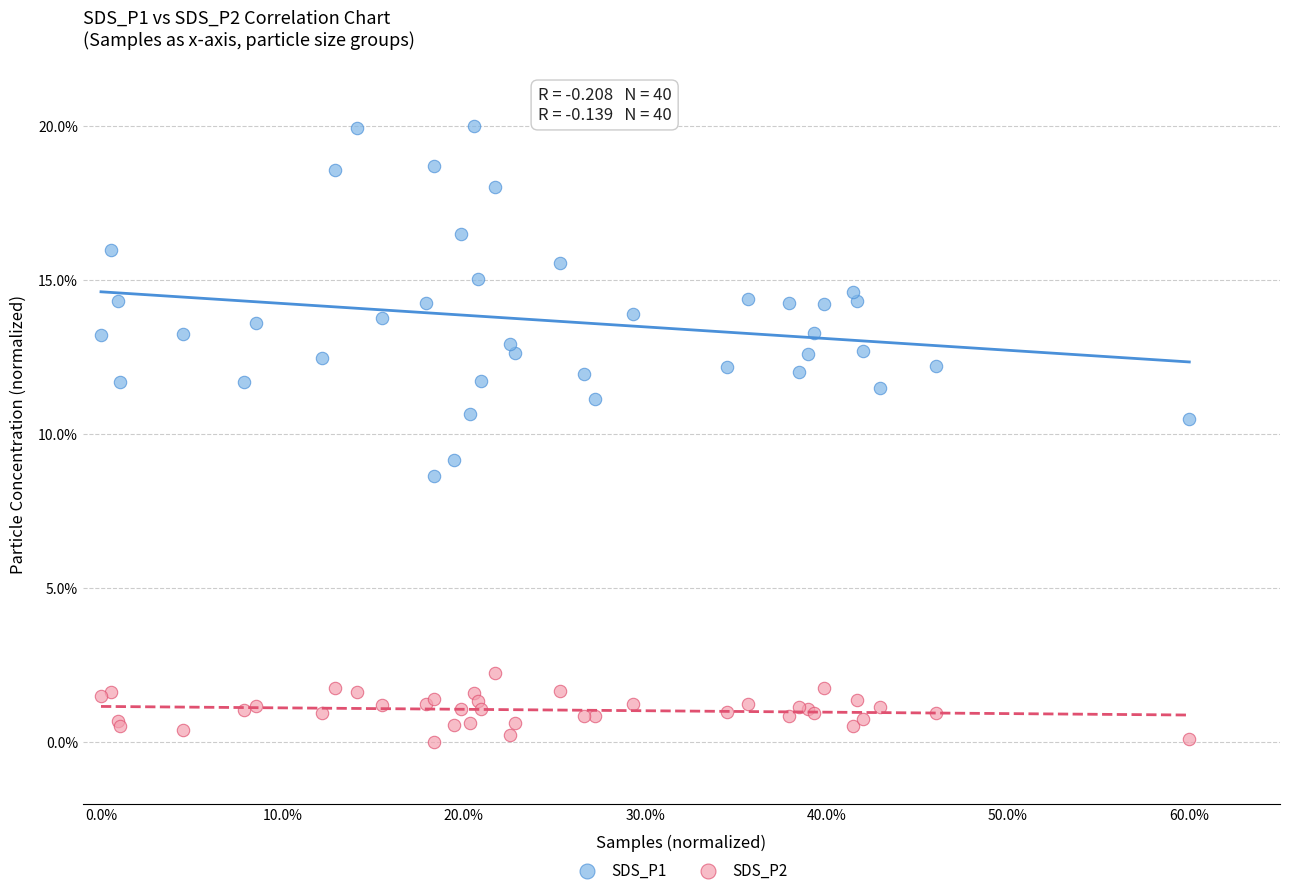

Which series has the largest Y range (max minus min)?

SDS_P1